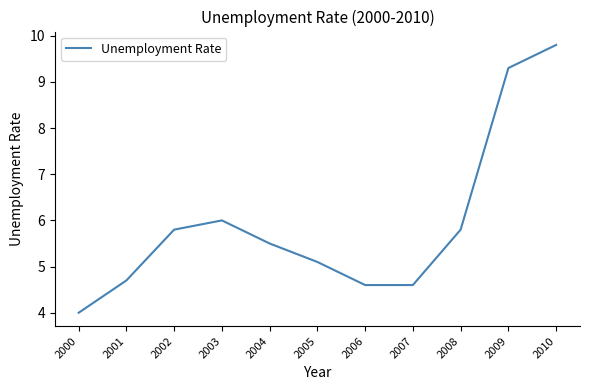

Reading right to left, list all the values displayed in this chart.

2010=9.8	2009=9.3	2008=5.8	2007=4.6	2006=4.6	2005=5.1	2004=5.5	2003=6.0	2002=5.8	2001=4.7	2000=4.0